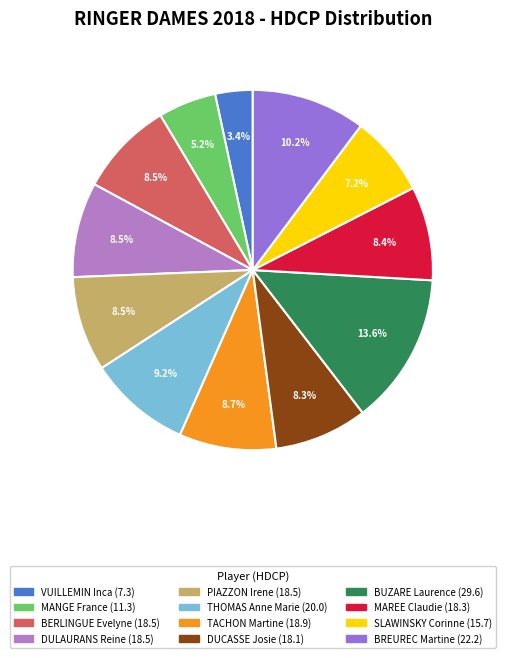

Count the number of slices in the pie.

12